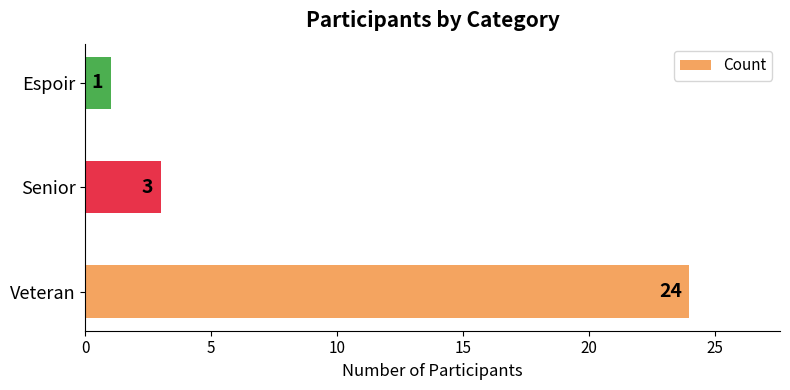

How many values are below 3?

1